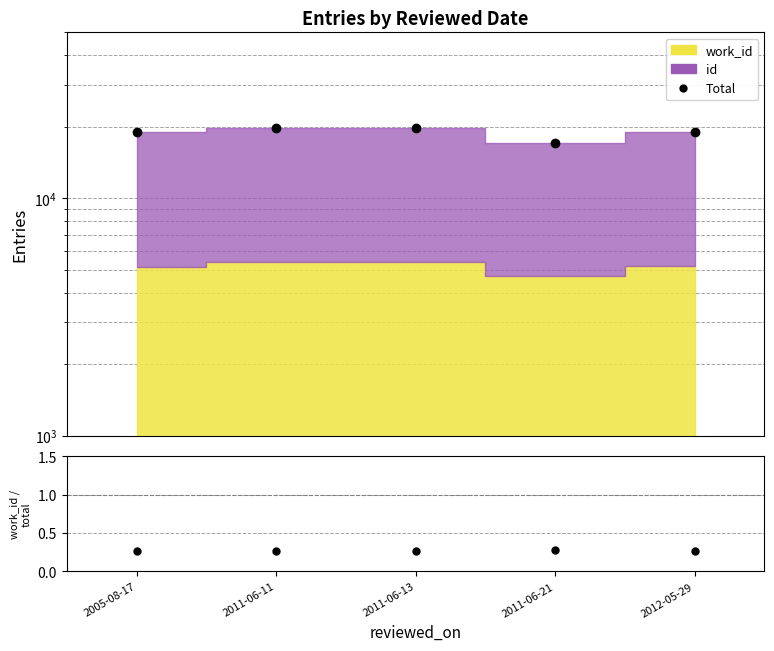

What is the label of the 1st point from the right?

2012-05-29